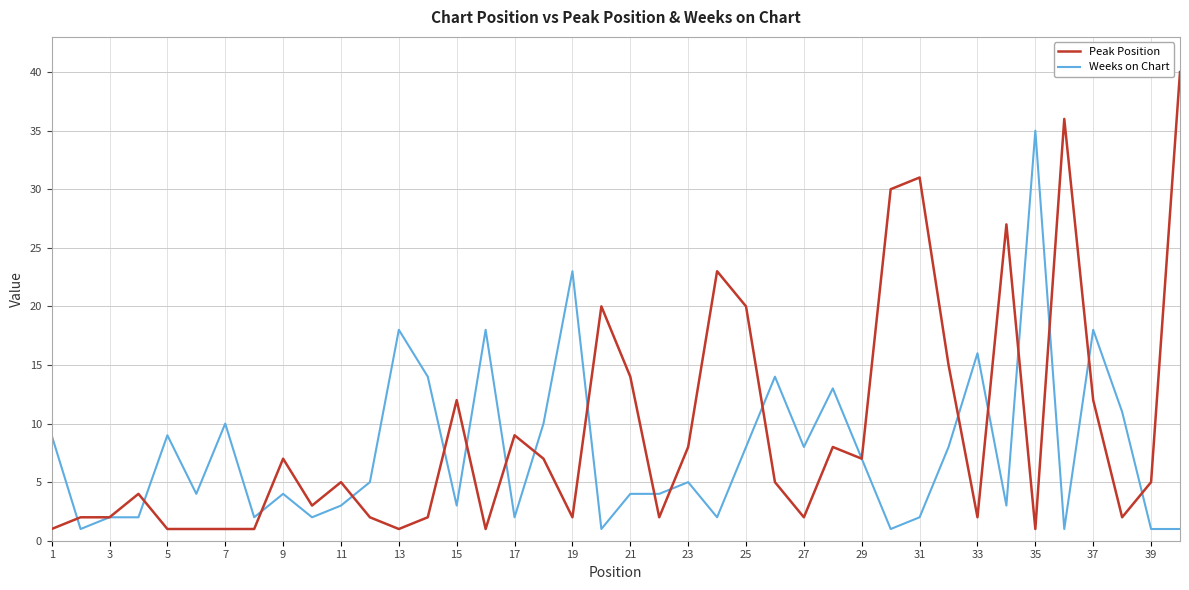

Which series has the largest range (max minus min)?

Peak Position